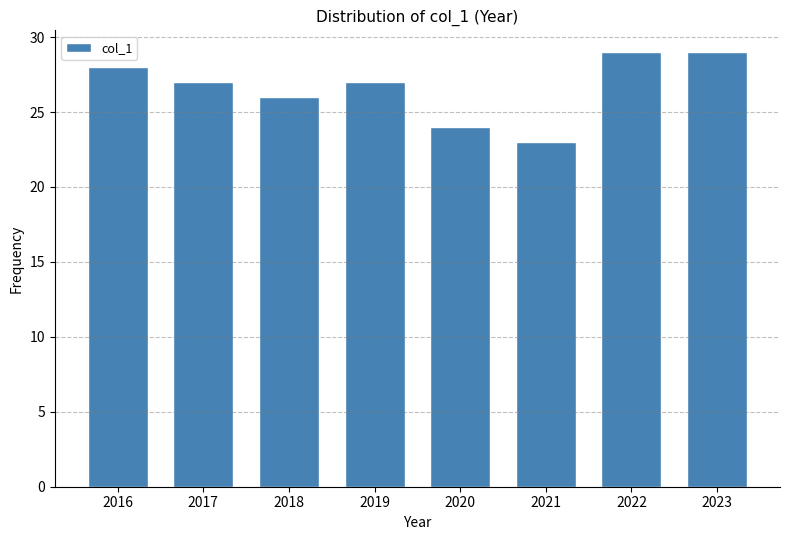

Reading right to left, list all the values displayed in this chart.

29	29	23	24	27	26	27	28